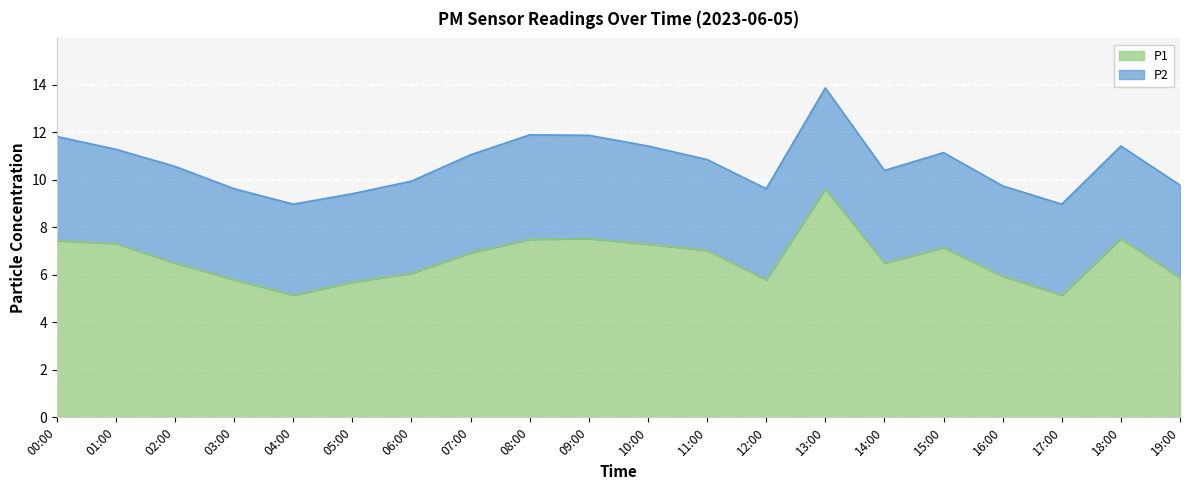

How many points are lower than both their immediate neighbors (excluding endpoints)?

4